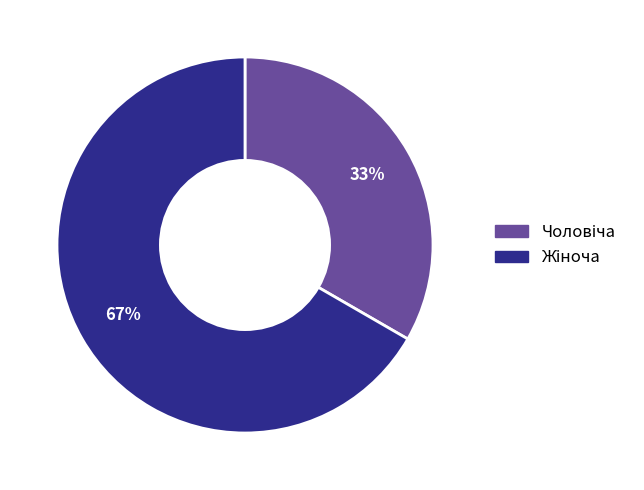

To the nearest percent, what is the average slice percentage?

50%